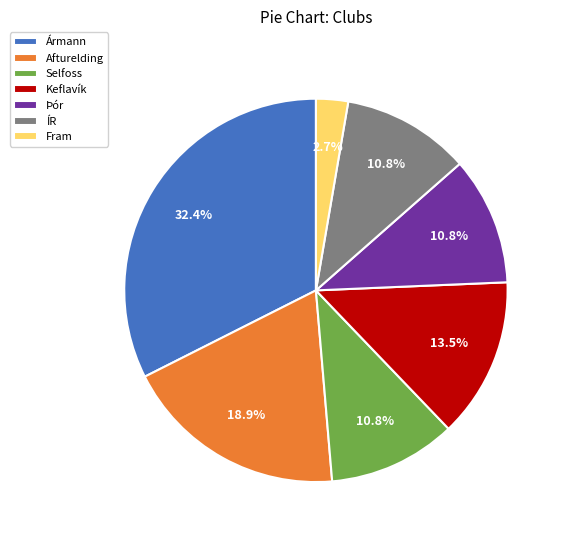

Which slice is the largest?

Ármann